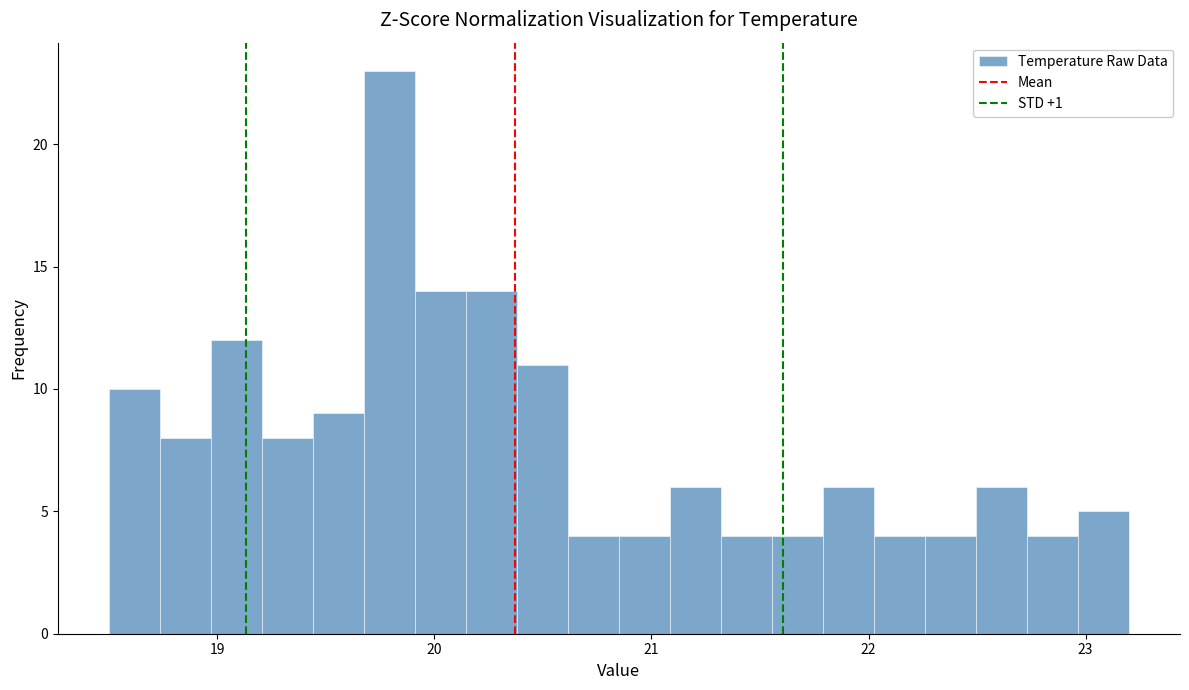

Around what value on the x-axis is the tallest bar? Give the approximate position of its centre, as read against the axis.

19.8